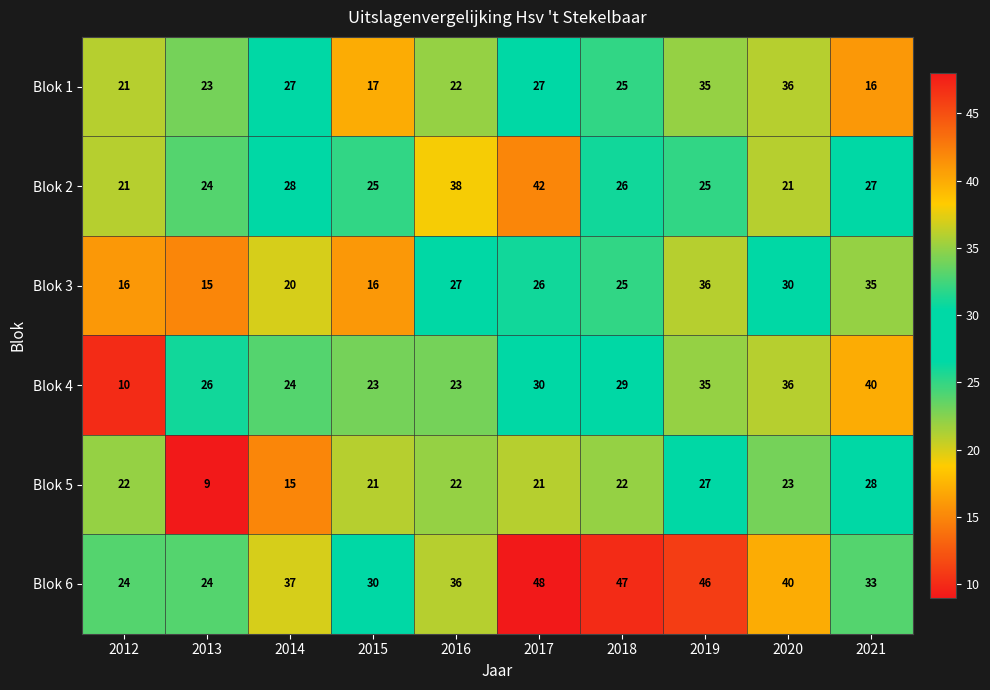

What is the highest value of the Blok 1 series?

36